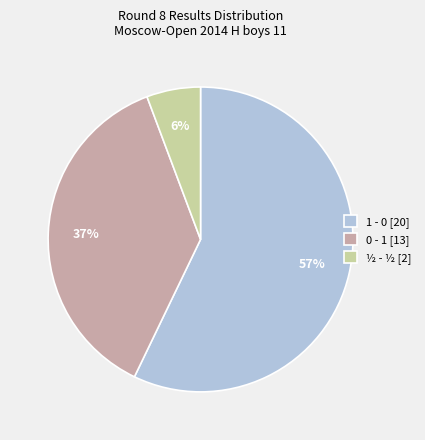

Rank the categories by value from lowest to highest.

½ - ½, 0 - 1, 1 - 0